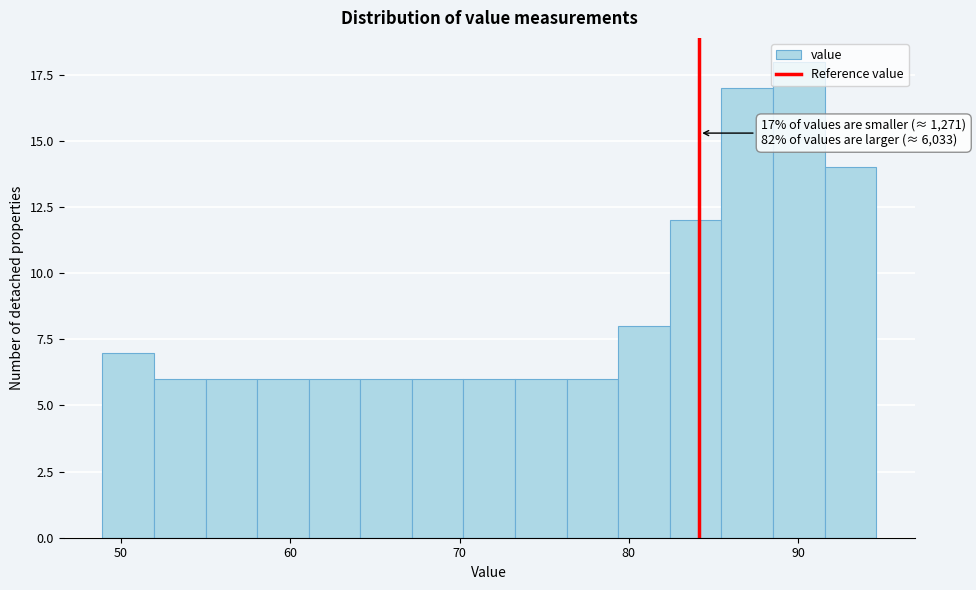

Around what value on the x-axis is the tallest bar? Give the approximate position of its centre, as read against the axis.

90